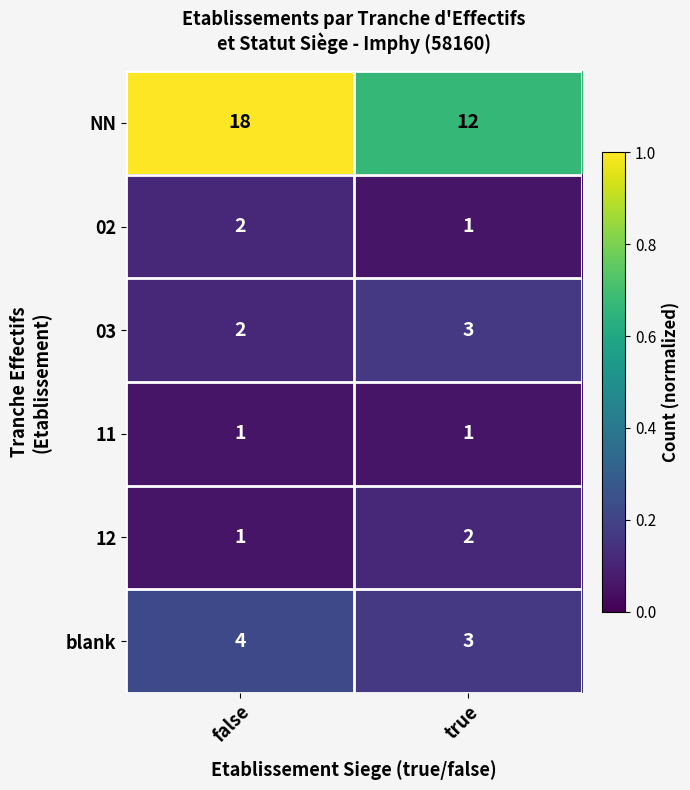

Which series changed the most between false and true?

NN